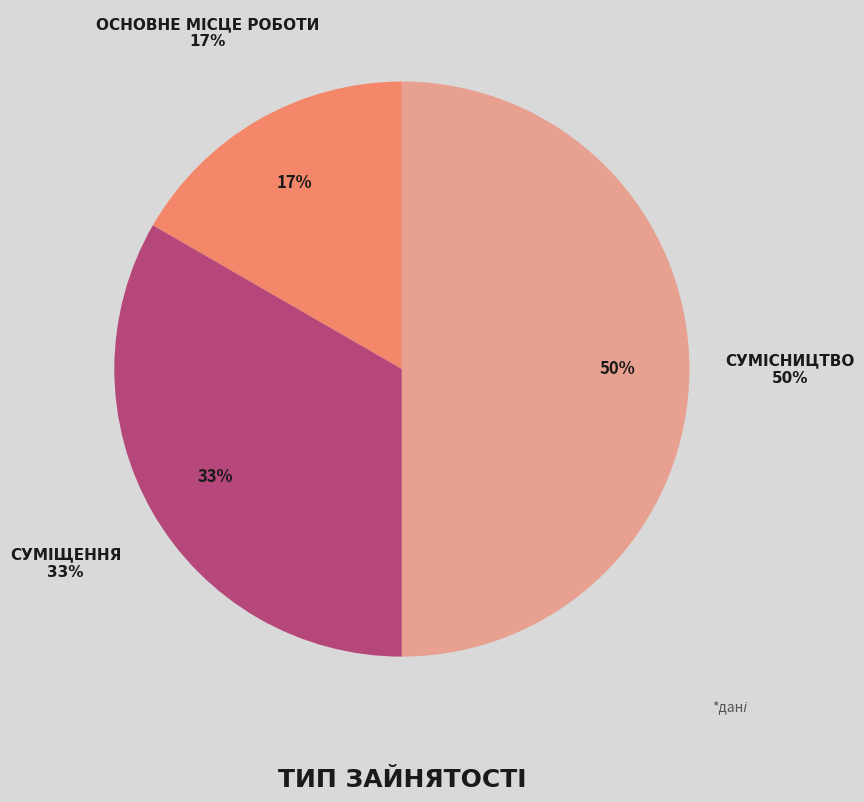

To the nearest percent, what is the difference between the largest and smallest slice percentages?

33%